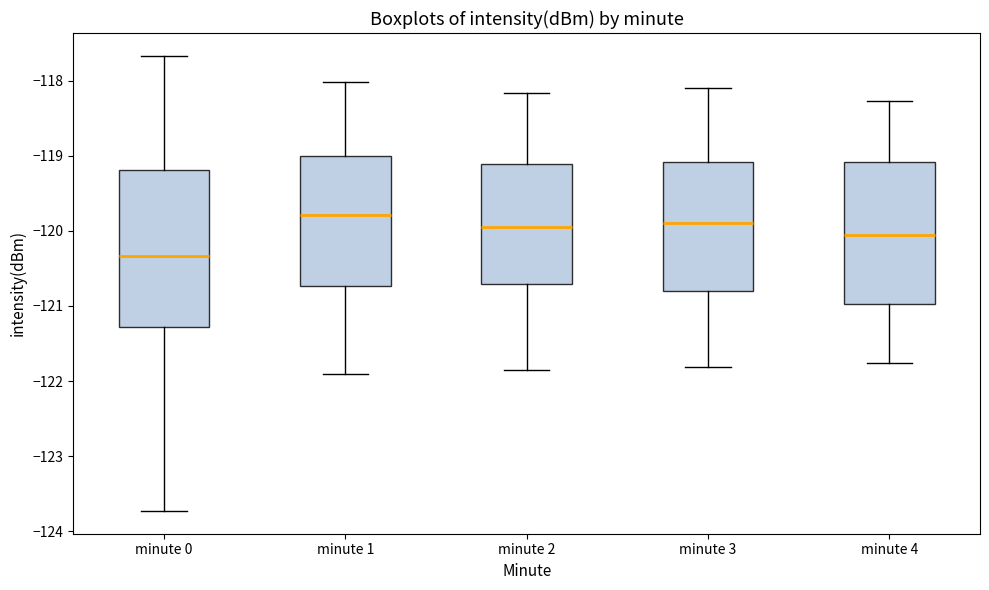

Which box's median line is the lowest?

minute 0